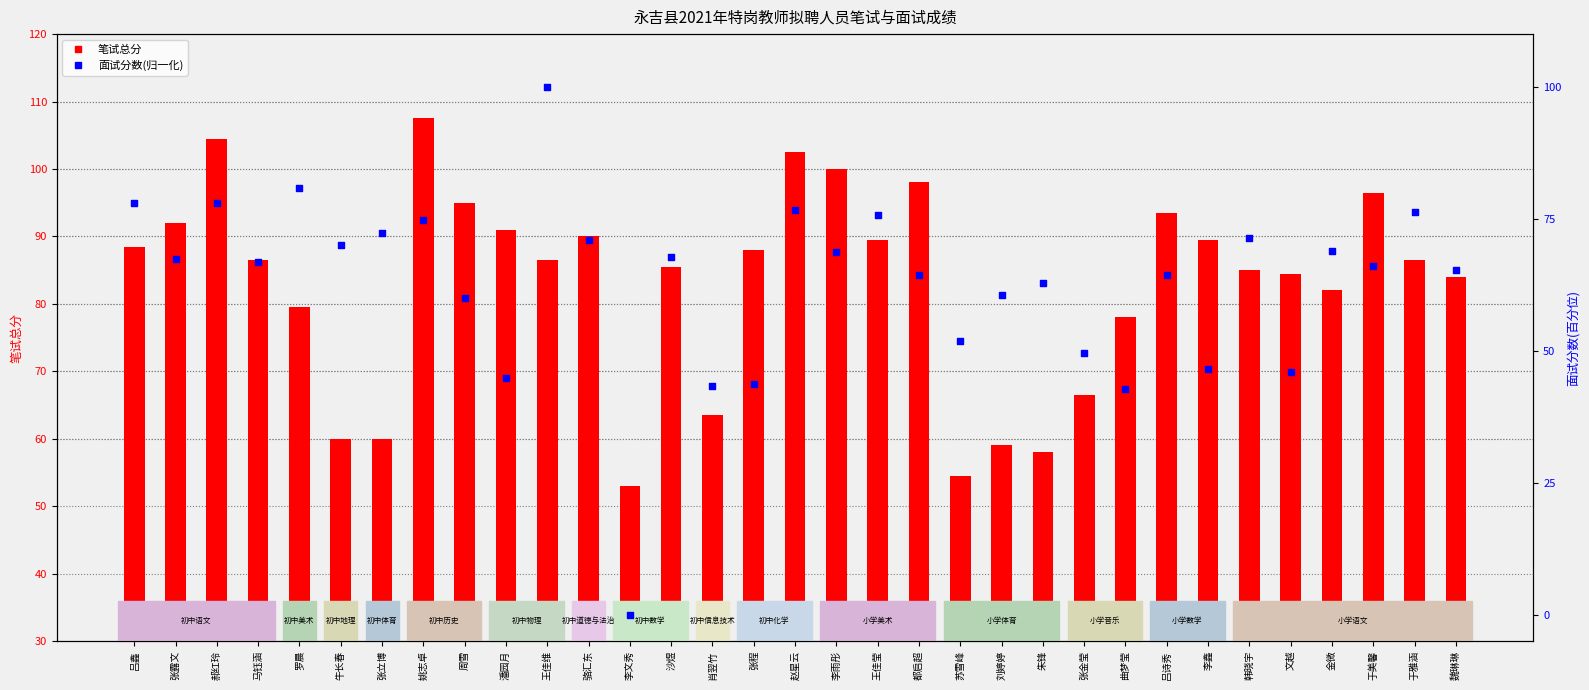

Which series reaches the minimum Y coordinate?

面试分数(归一化)